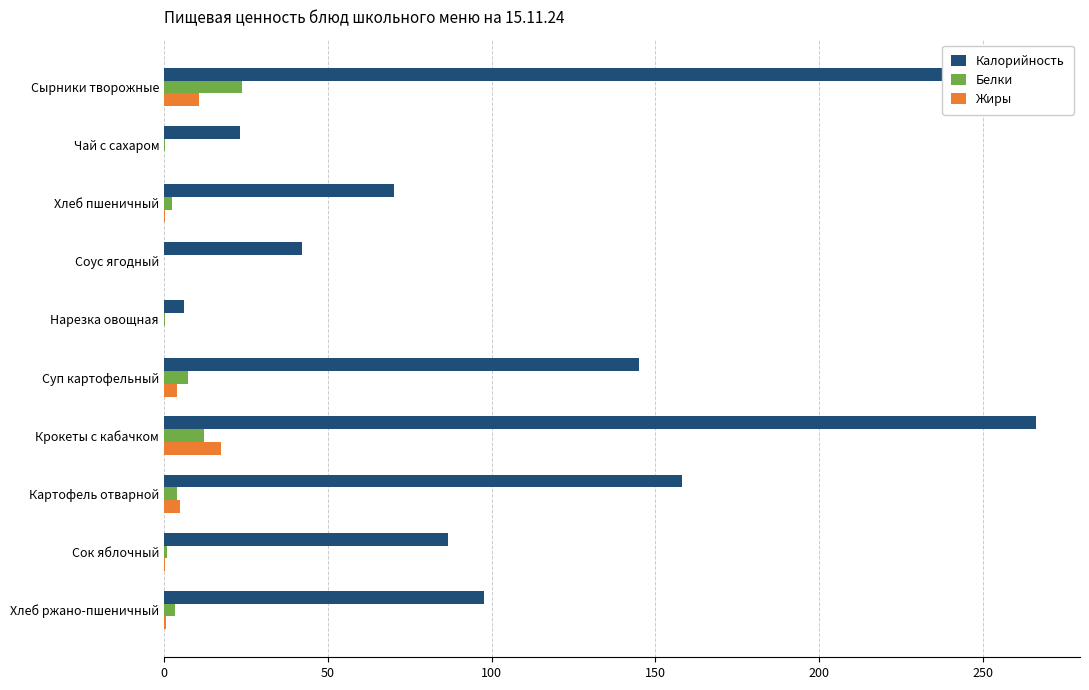

True or false: Жиры has a value of 17.3 at Крокеты с кабачком.

True